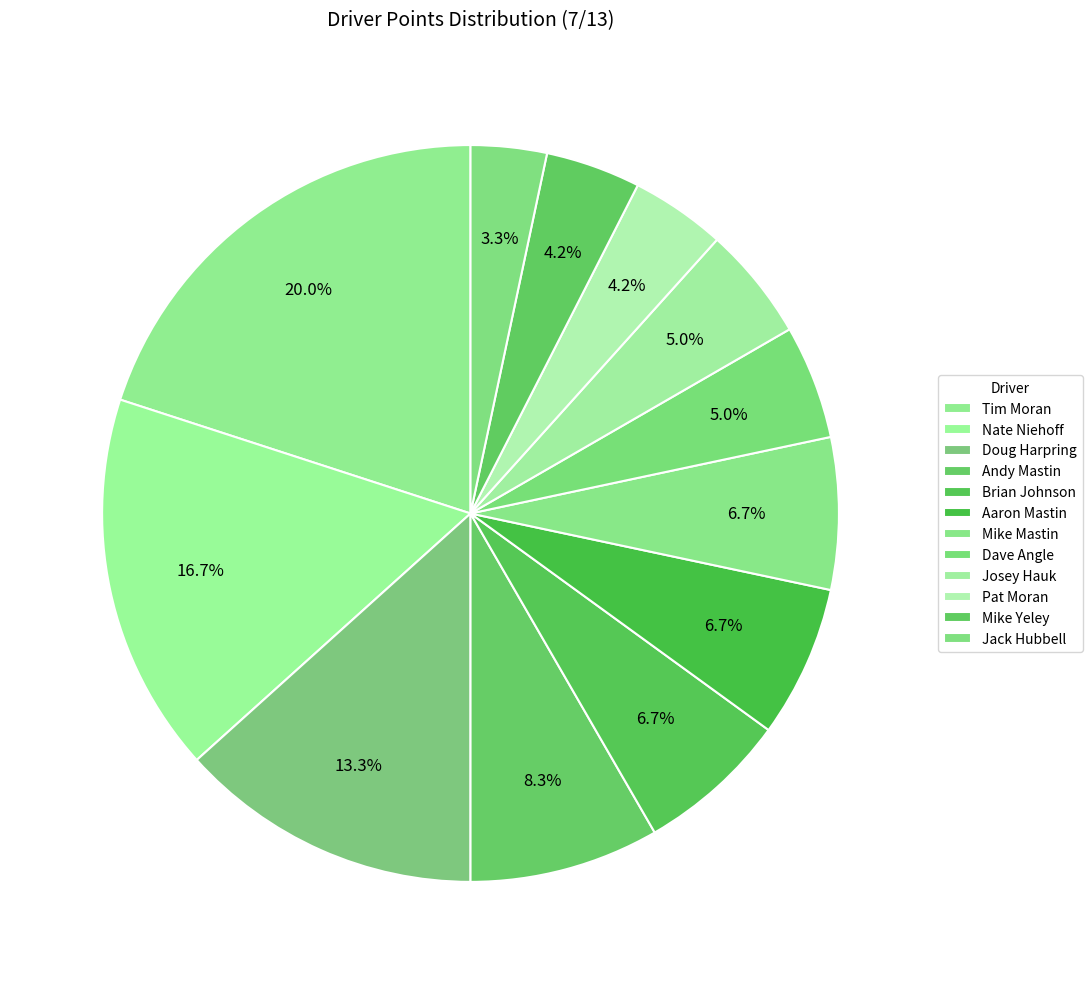

The Doug Harpring slice represents 25% of the pie. True or false?

False